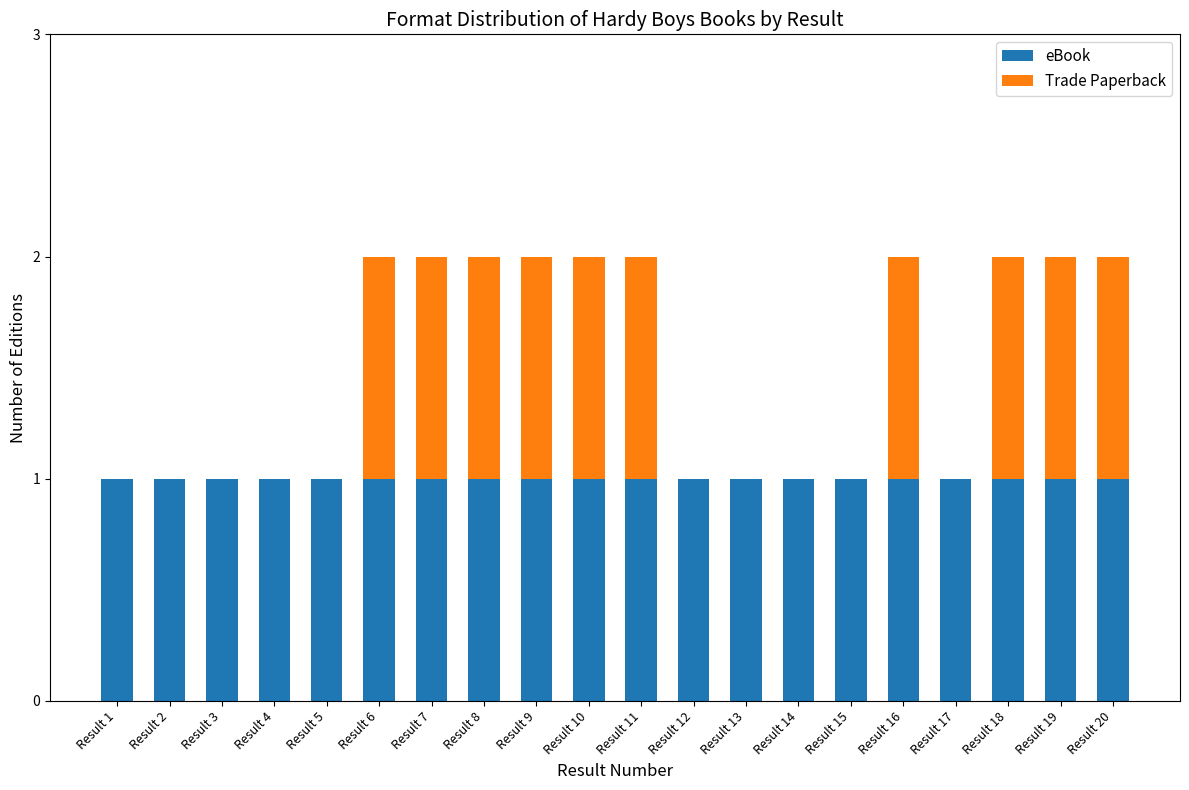

Does the chart contain stacked bars?

Yes